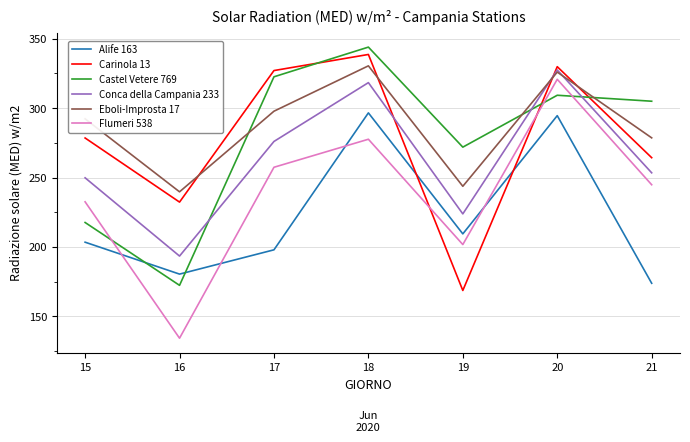

Reading right to left, transcribe all the data shown in this chart.

Alife 163: 173.8	294.6	209.4	296.6	197.9	180.4	203.4
Carinola 13: 264.3	329.9	168.6	338.7	327.1	232.3	278.5
Castel Vetere 769: 305.0	309.3	271.9	344.0	322.6	172.3	217.6
Conca della Campania 233: 253.4	327.5	223.8	318.4	276.0	193.4	249.8
Eboli-Improsta 17: 278.6	326.0	243.7	330.5	297.8	239.7	292.3
Flumeri 538: 244.8	320.8	201.7	277.6	257.4	134.2	232.5